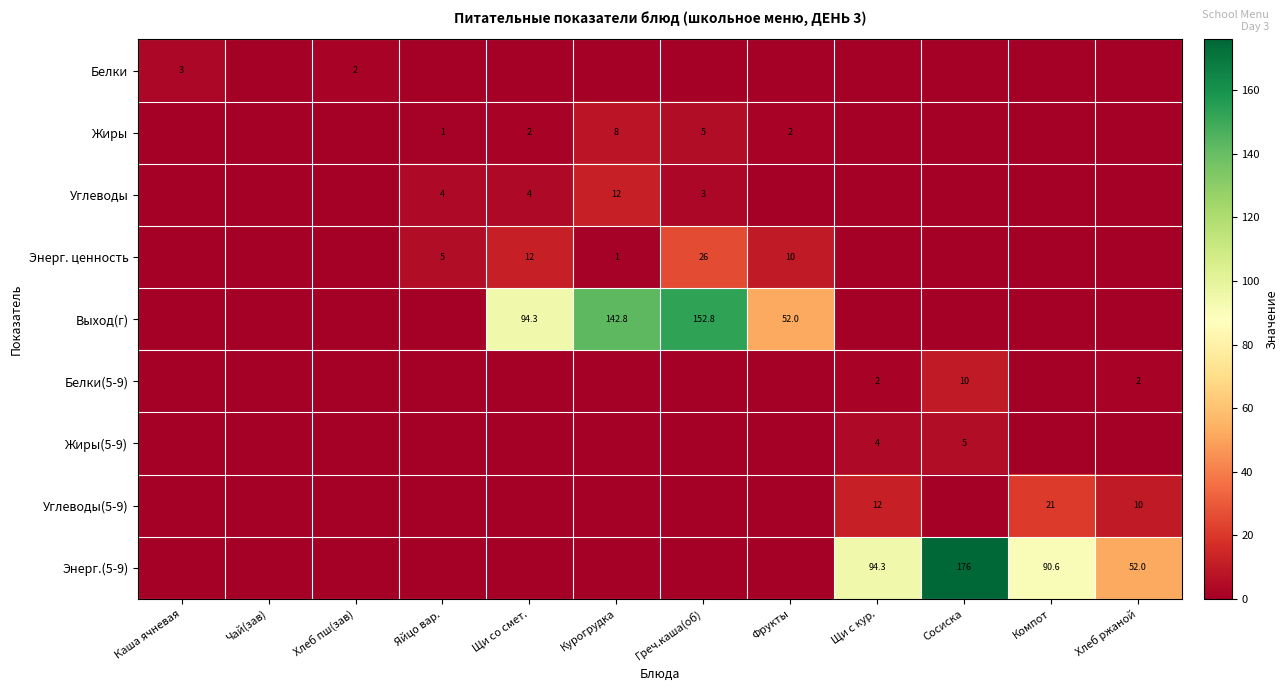

What is the difference between the maximum and minimum values in the Белки series?

3.0